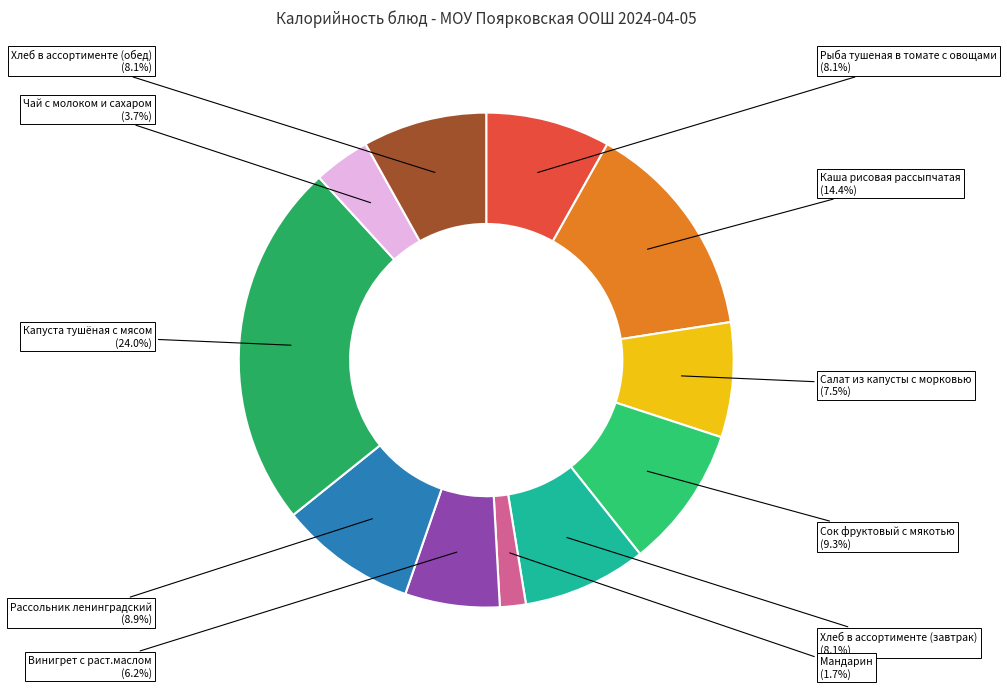

Which slice is the largest?

Капуста тушёная с мясом